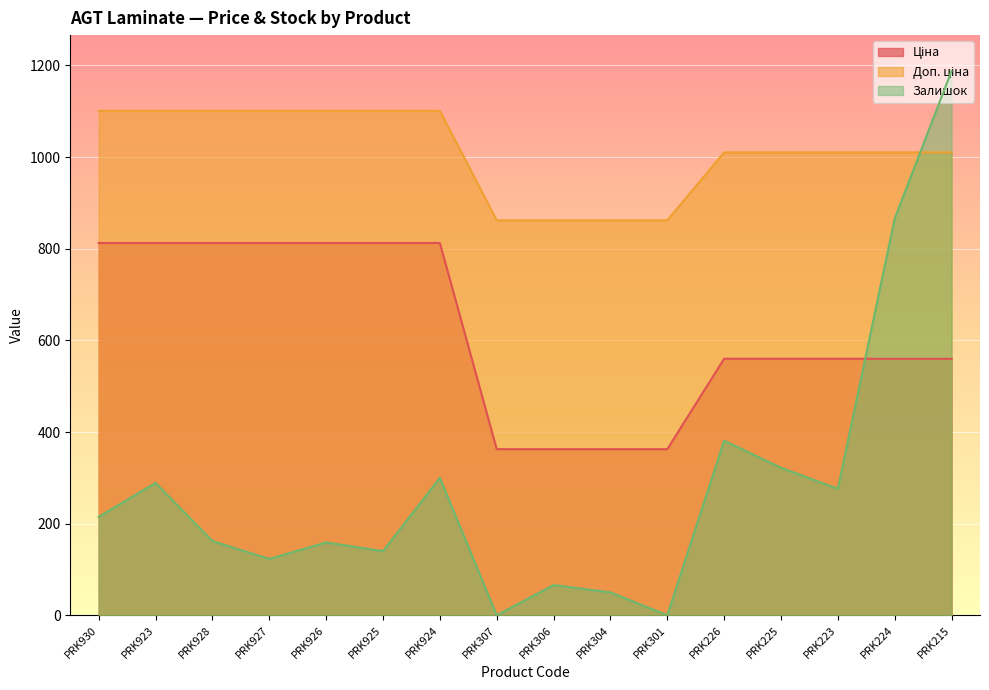

Which has a higher value, PRK928 or PRK923?

PRK928